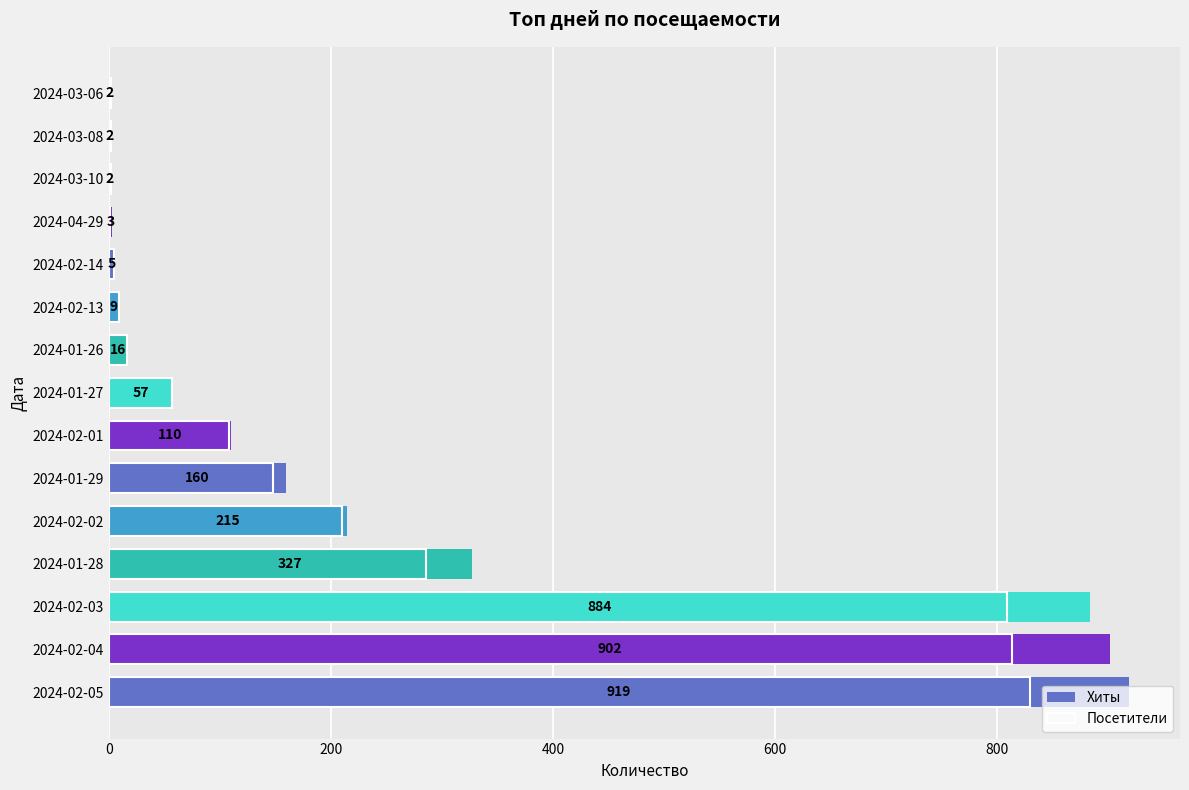

Are the bars horizontal?

Yes